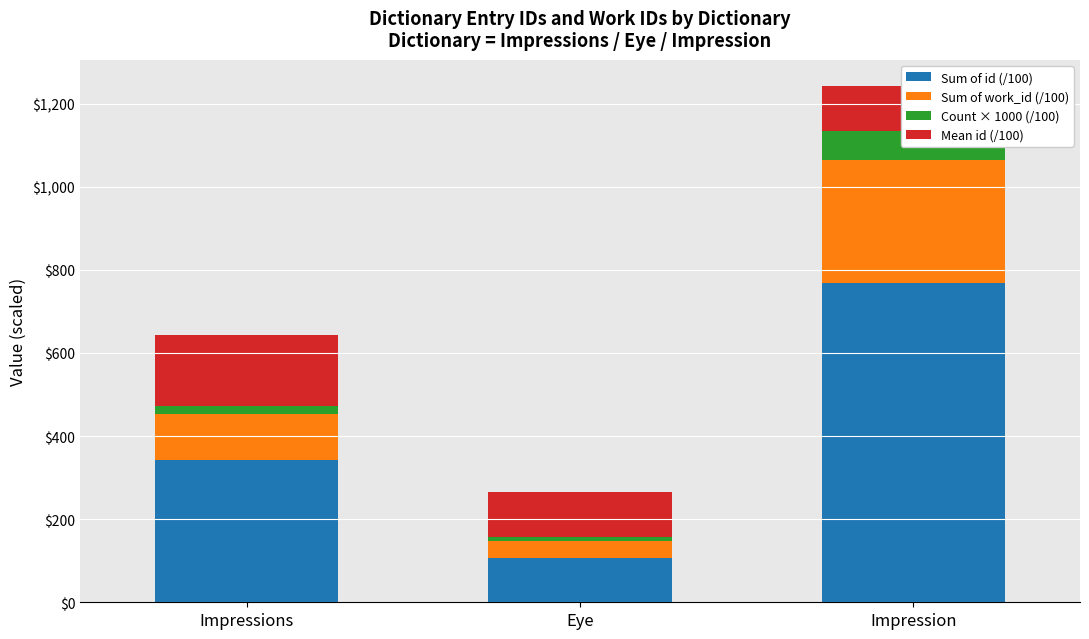

Which series has the largest total across all categories?

Sum of id (/100)